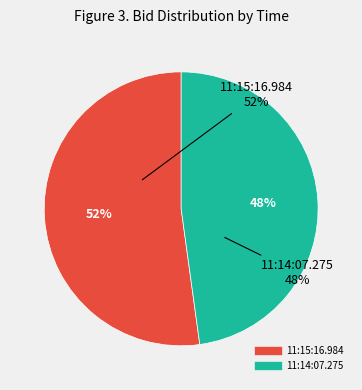

Which slice represents more than half of the pie?

11:15:16.984